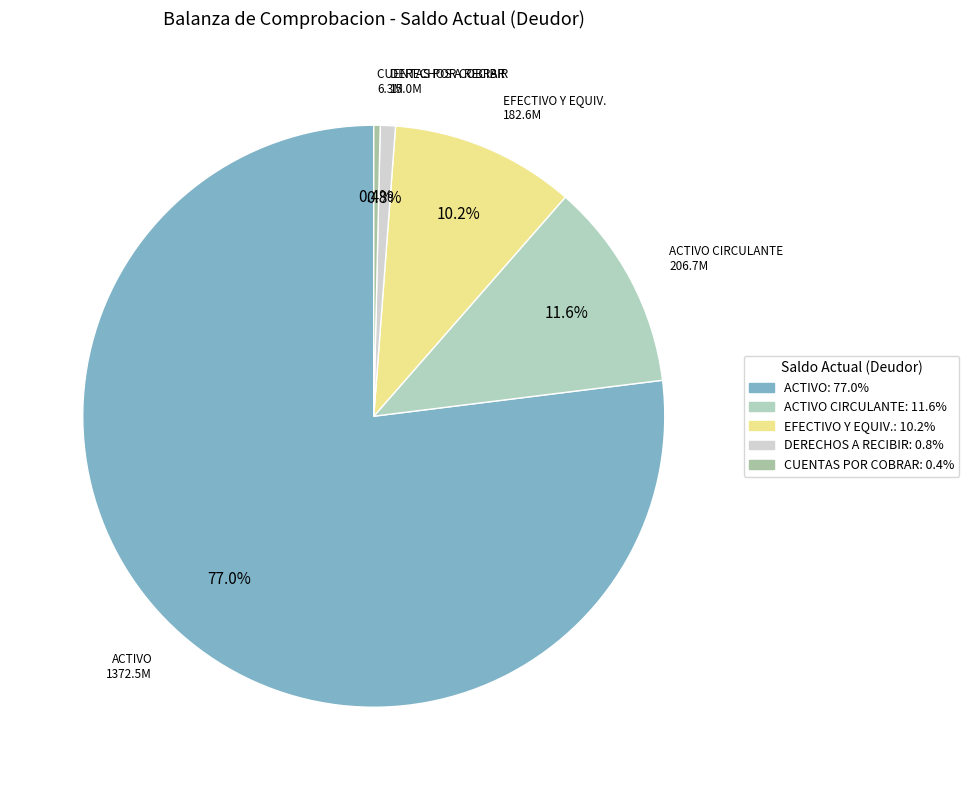

How many slices are in this pie chart?

5